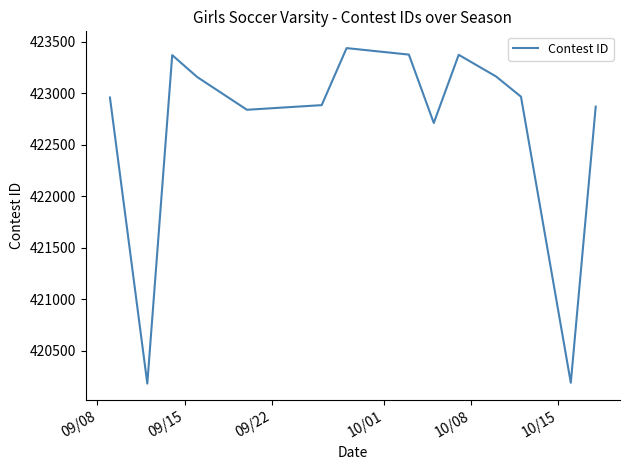

What is the maximum value shown in the chart?

423437